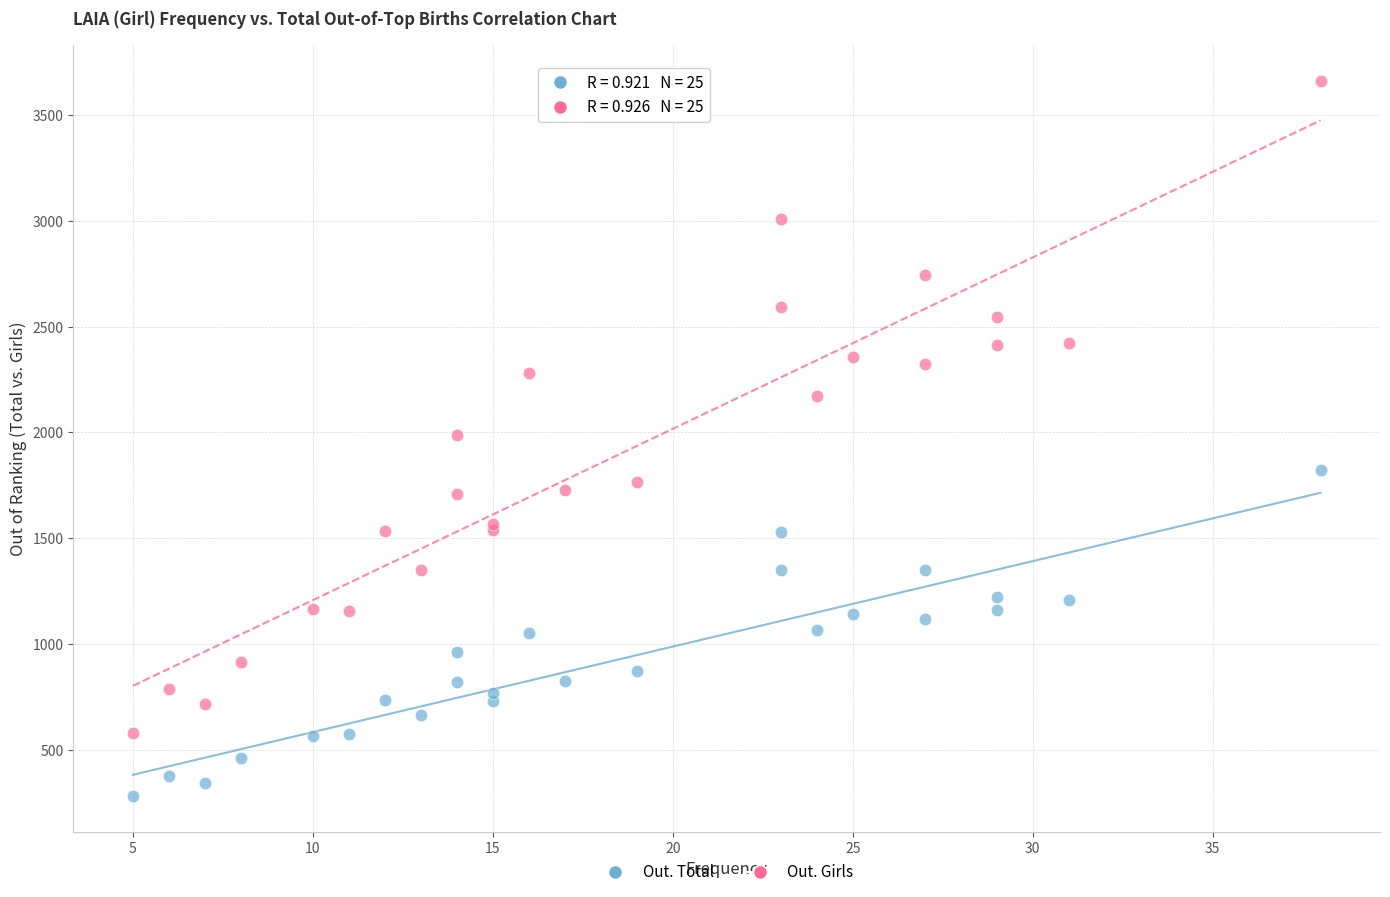

Which series contains the lowest Y value?

Out. Total